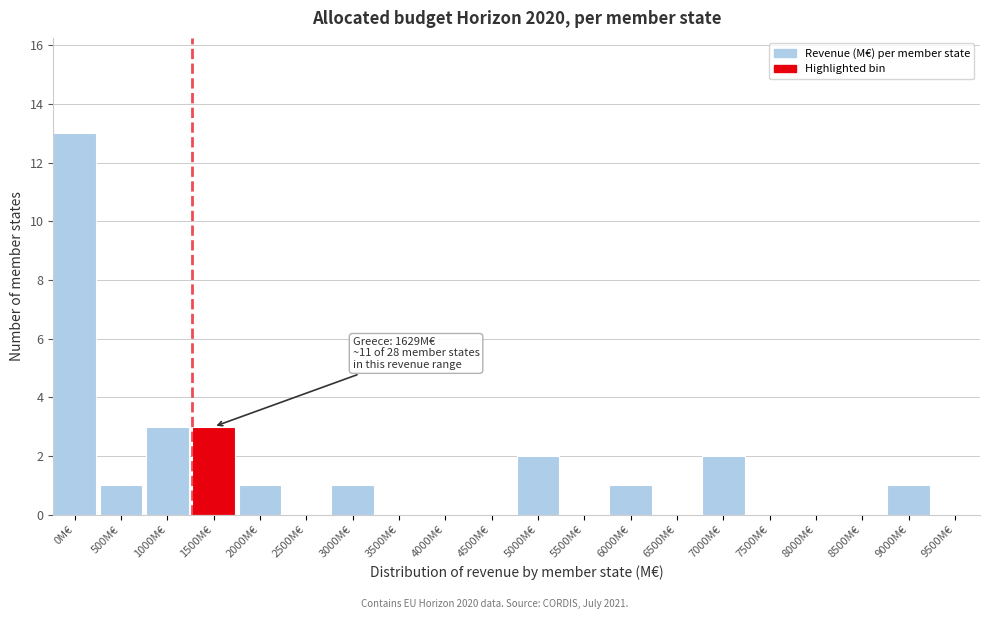

Reading right to left, transcribe all the data shown in this chart.

9500M€=0	9000M€=1	8500M€=0	8000M€=0	7500M€=0	7000M€=2	6500M€=0	6000M€=1	5500M€=0	5000M€=2	4500M€=0	4000M€=0	3500M€=0	3000M€=1	2500M€=0	2000M€=1	1500M€=3	1000M€=3	500M€=1	0M€=13